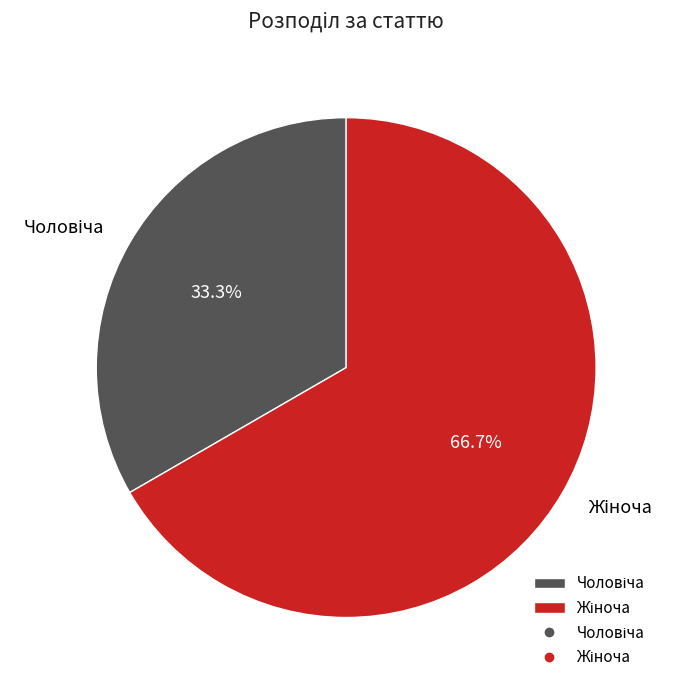

Is there a majority slice in this chart?

Yes